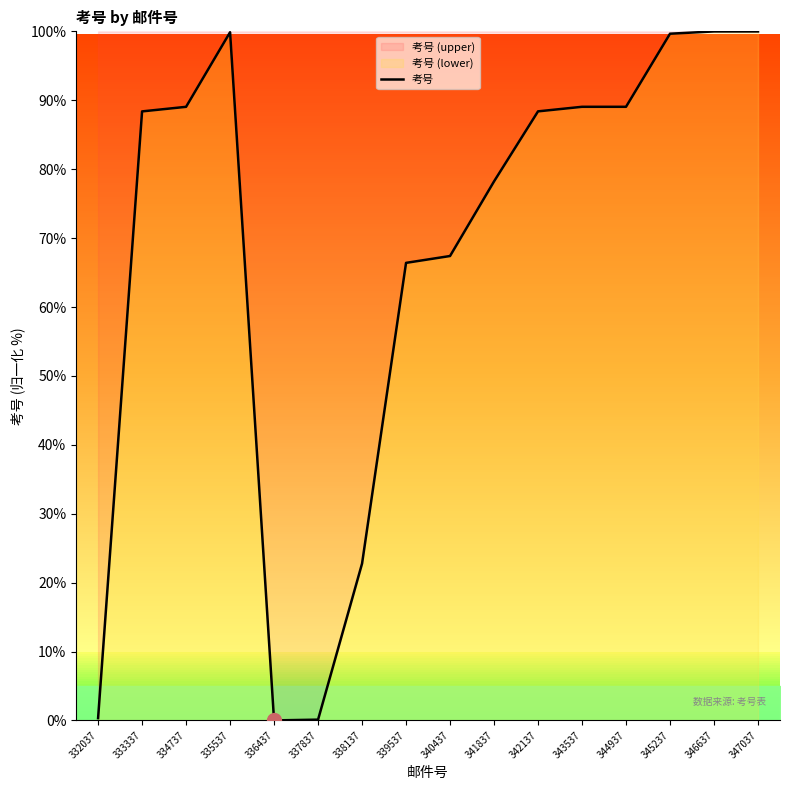

What is the sum of the values at 343537 and 339537?

155.5